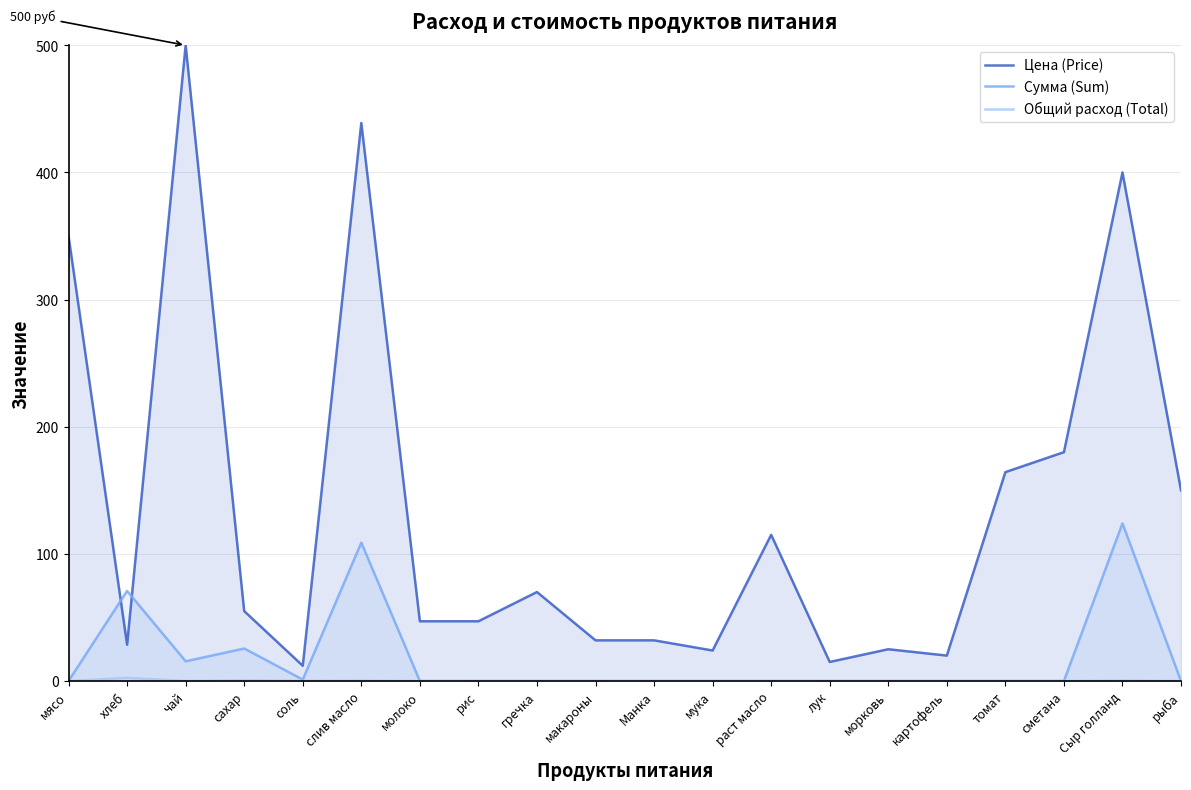

What is the value of the Общий расход (Total) point at the 2nd from the left?

2.5